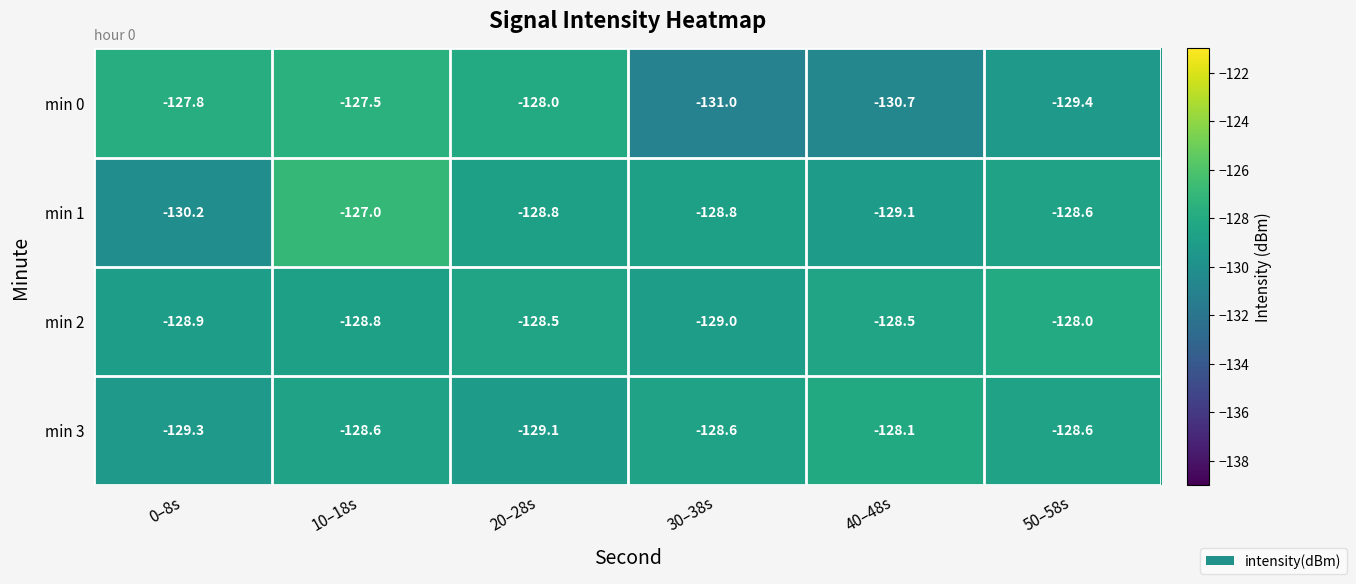

True or false: min 3 has a value of -229.6 at 0–8s.

False